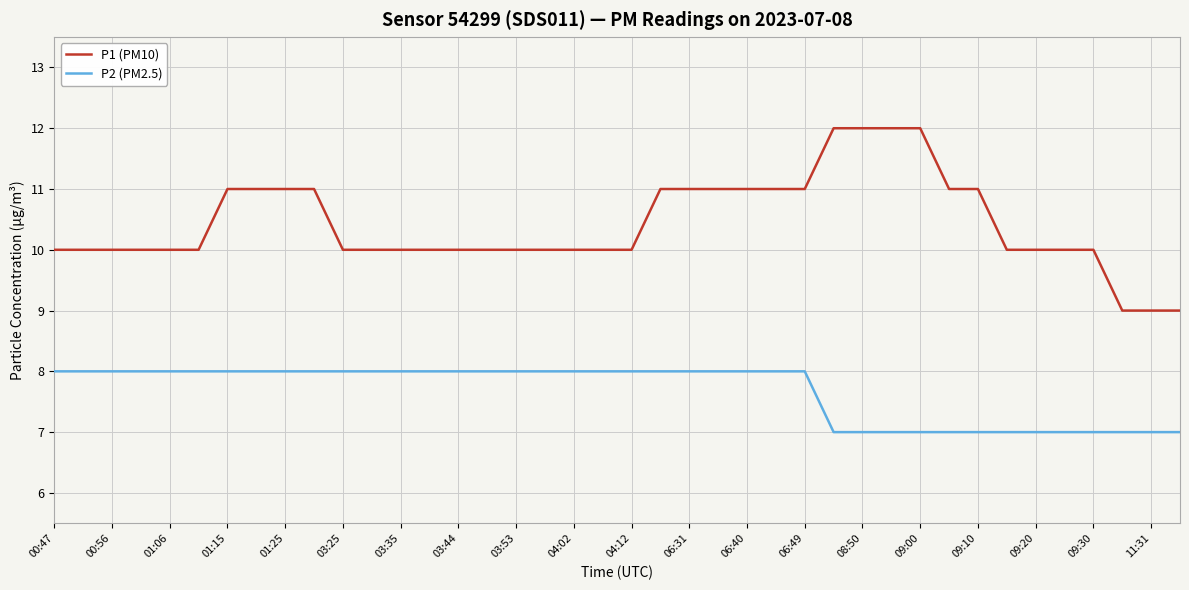

Which series has the largest total across all categories?

P1 (PM10)